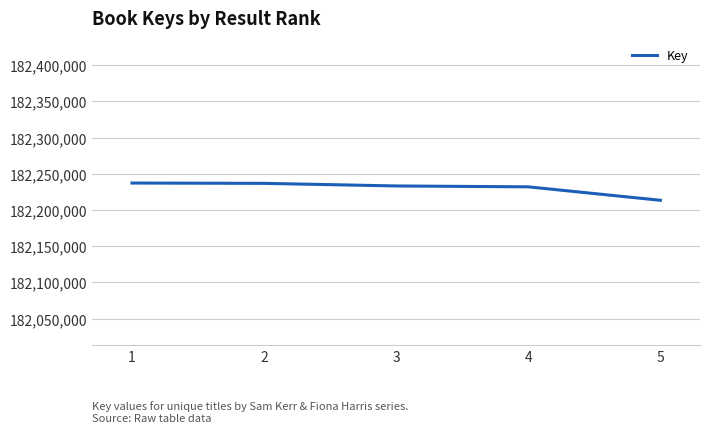

Is it true that the value at 5 is 247761154?

False